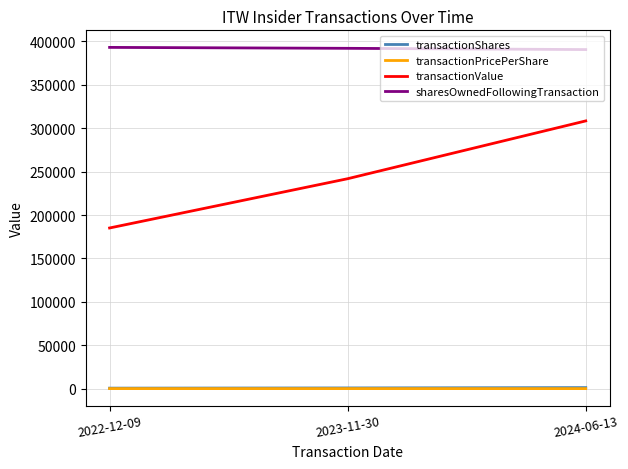

Which series has the widest spread of values?

transactionValue